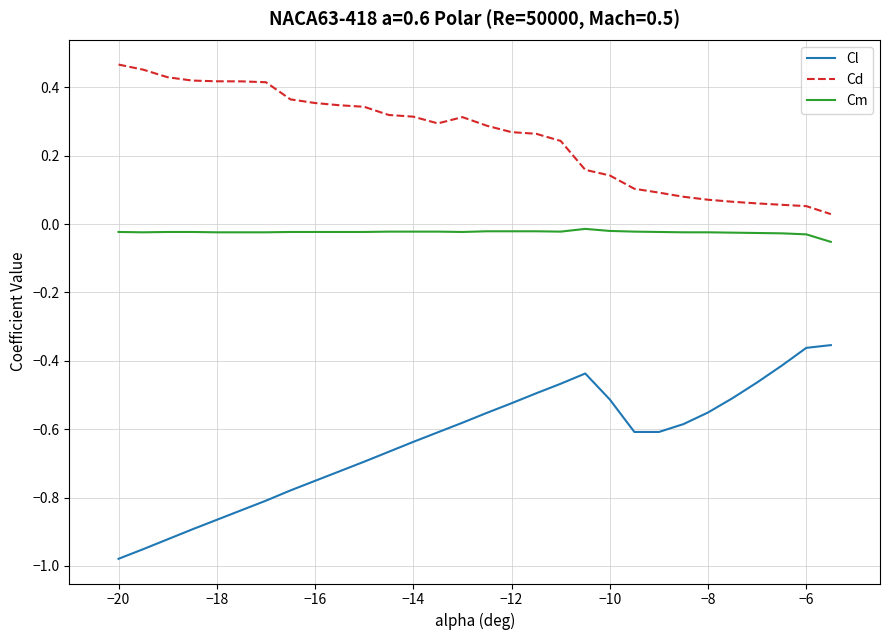

Rank the series by their maximum value, from lowest to highest.

Cl, Cm, Cd